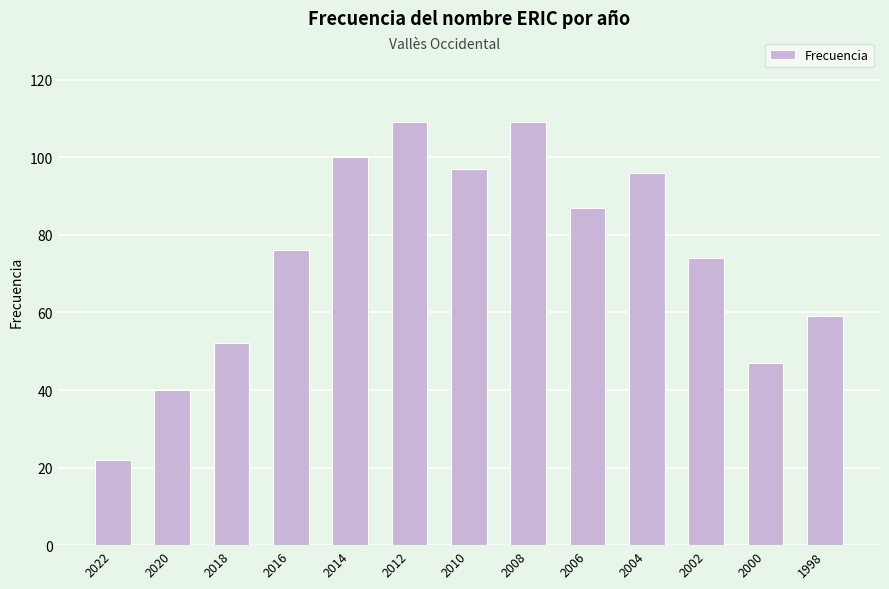

What is the value of the 10th bar from the left?

96